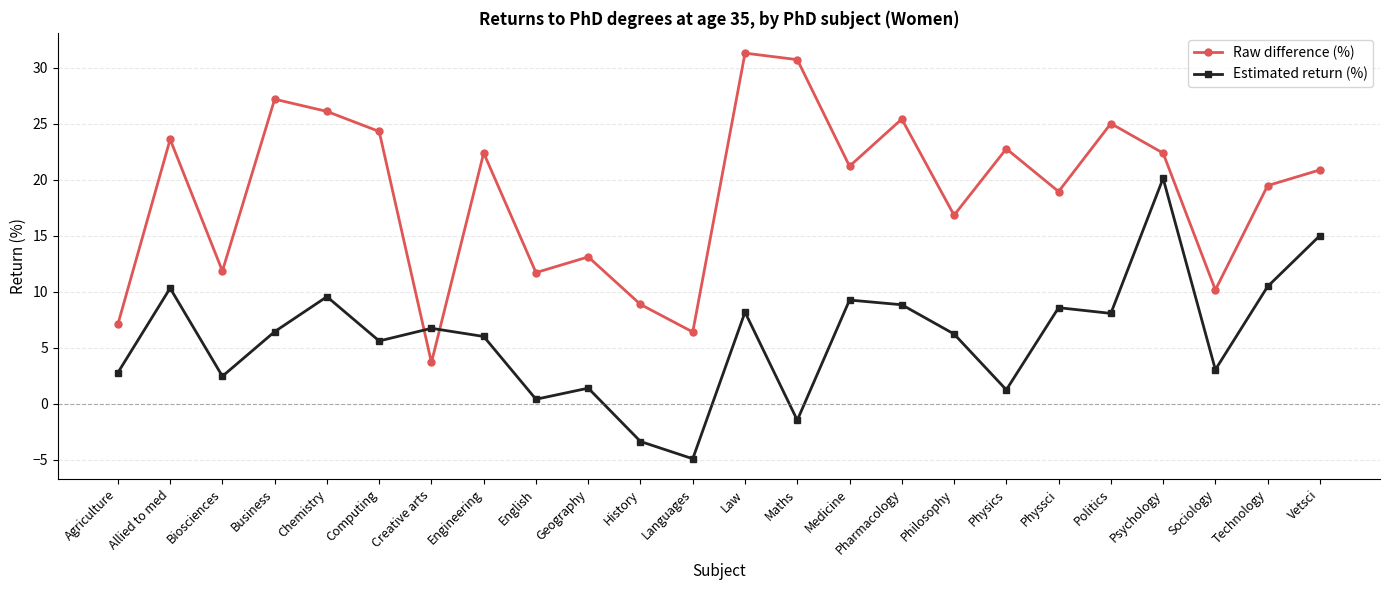

What is the difference between the highest and lowest values at Computing?

18.7